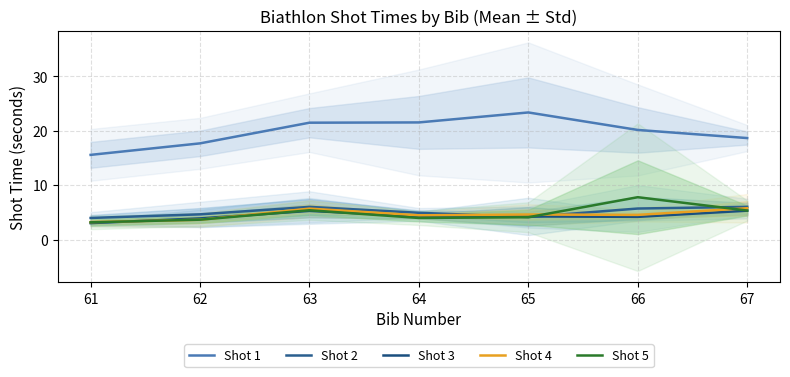

After their last crossing, which series has the higher values: Shot 2 or Shot 4?

Shot 2